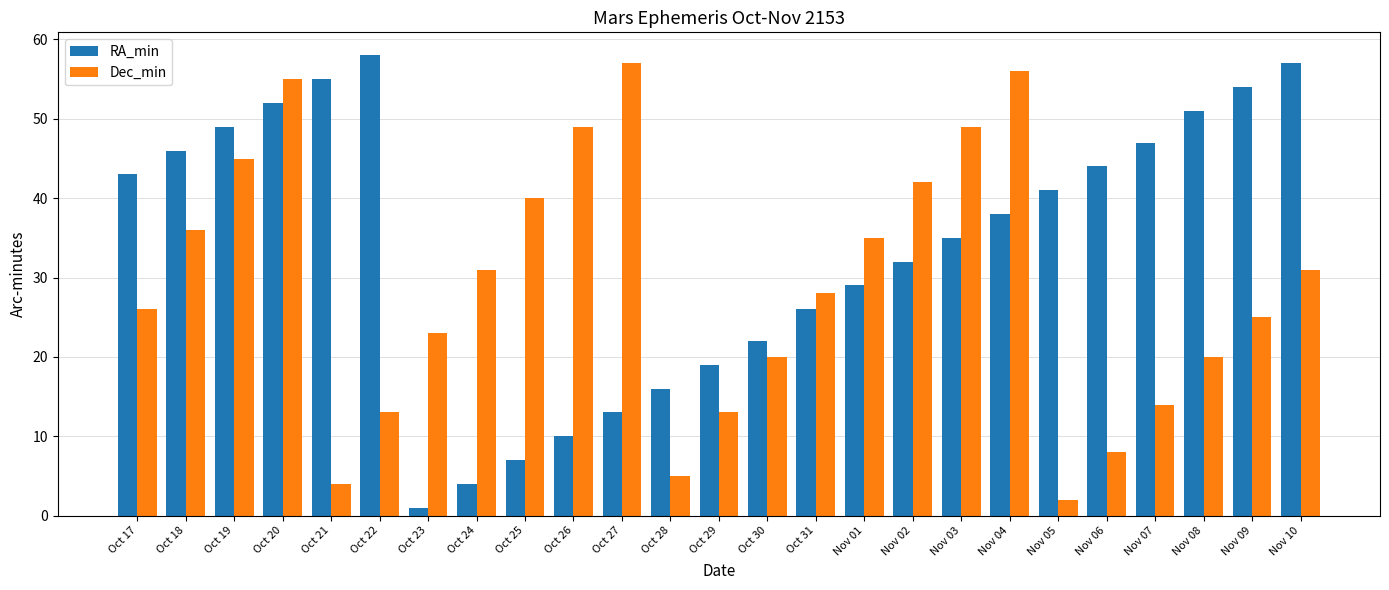

What is the difference between the maximum and minimum values in the RA_min series?

57